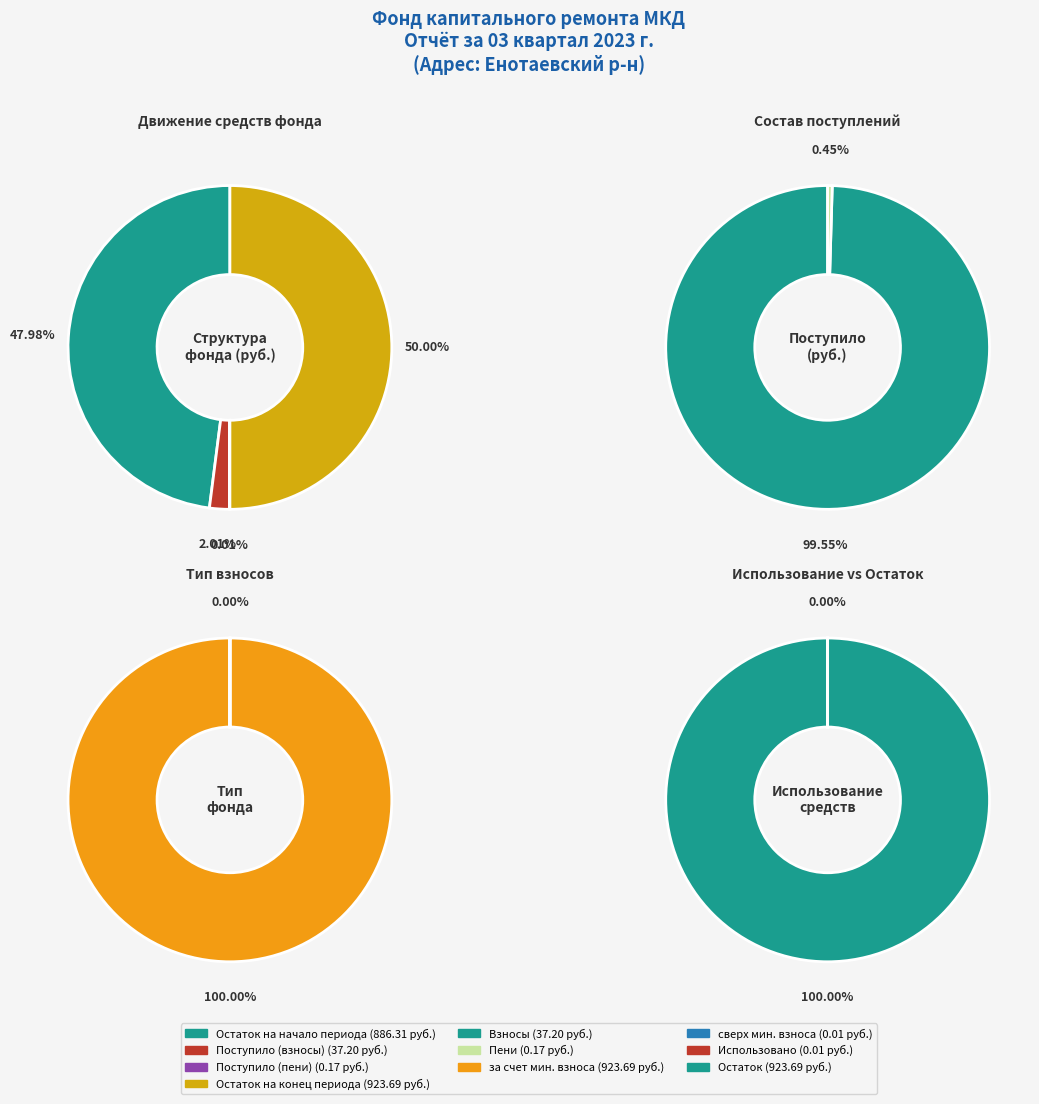

How many segments does this pie chart have?

7